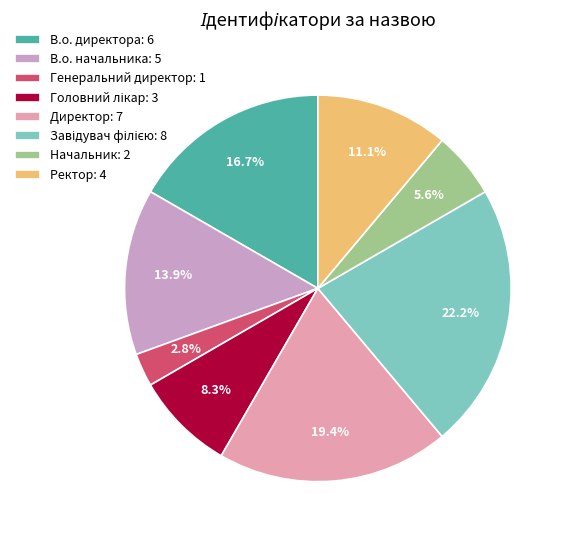

What percentage is the Начальник slice, to the nearest percent?

6%